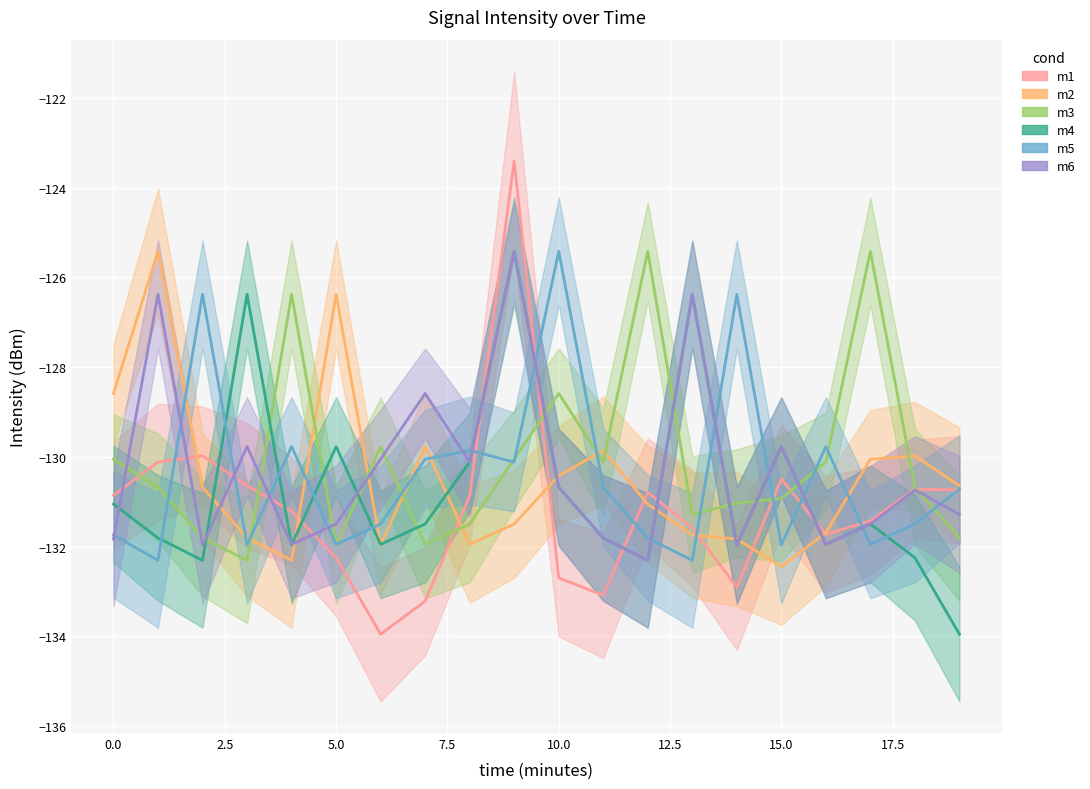

Which has a higher value, 12 or 13?

12